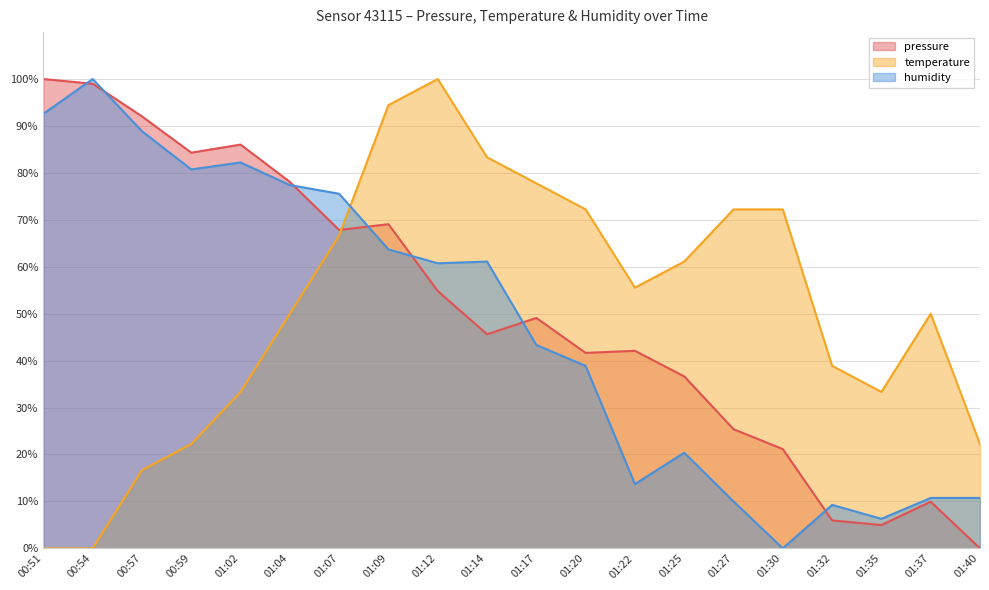

What is the difference between the second highest and second lowest values in the pressure series?

94.0